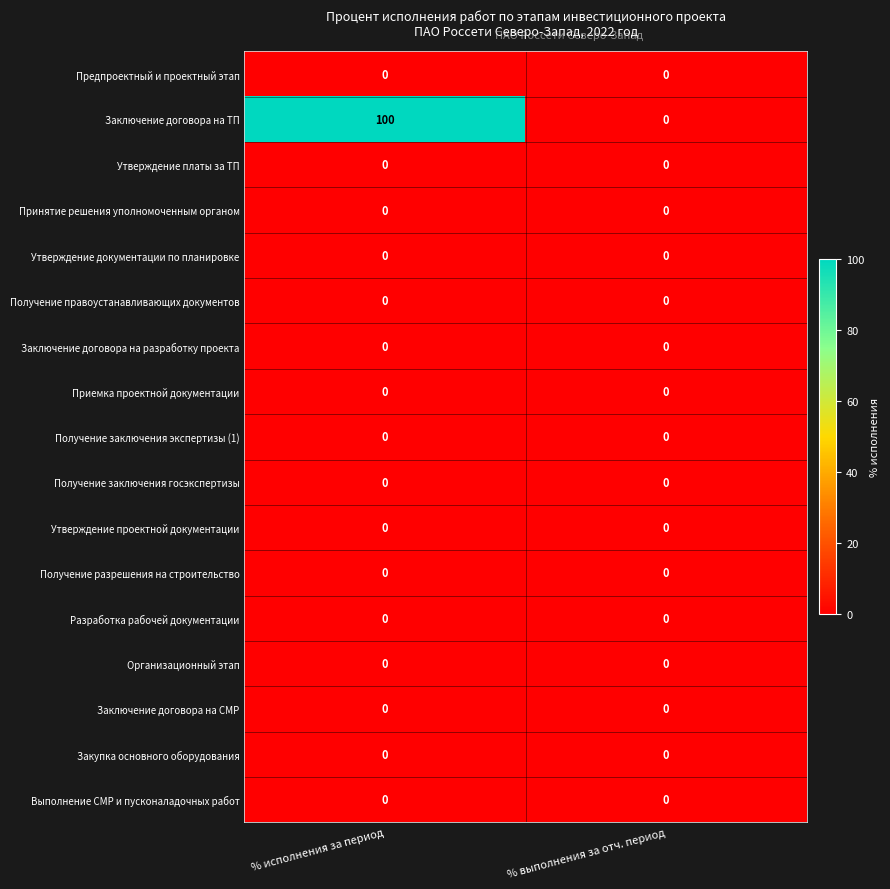

Which series changed the most between % исполнения за период and % выполнения за отч. период?

Заключение договора на ТП